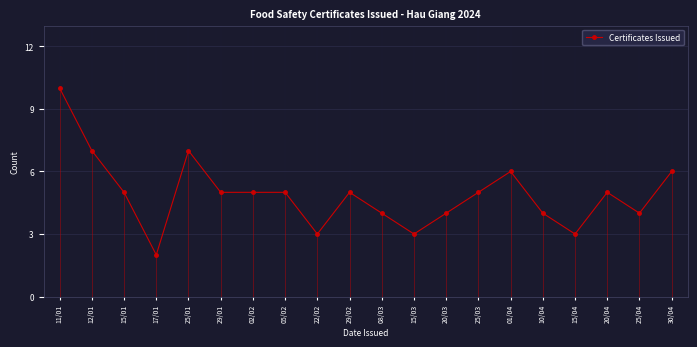

At which label does the data first exceed 5?

11/01